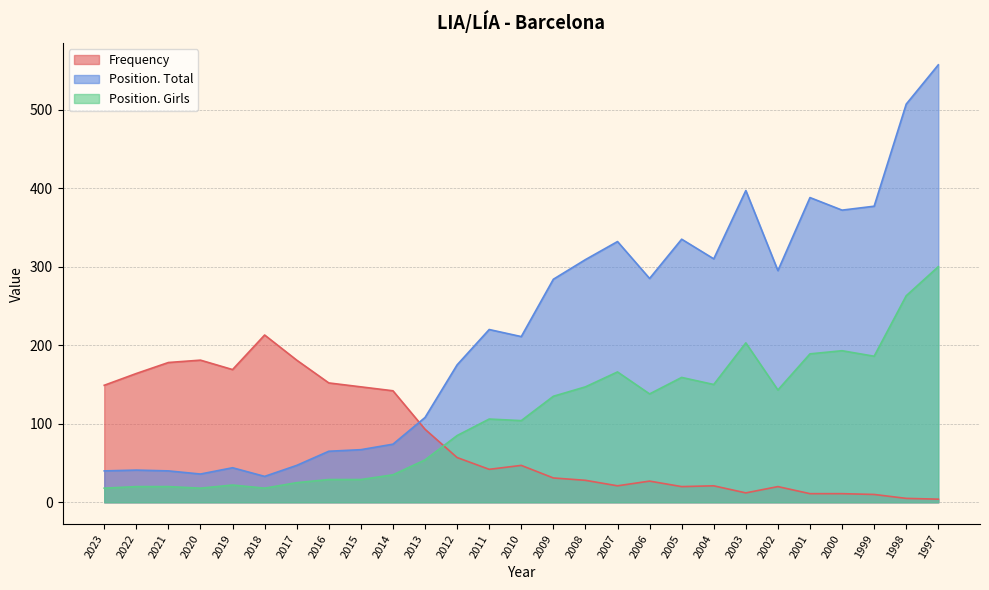

What is the difference between the second highest and minimum values in the Position. Total series?

474